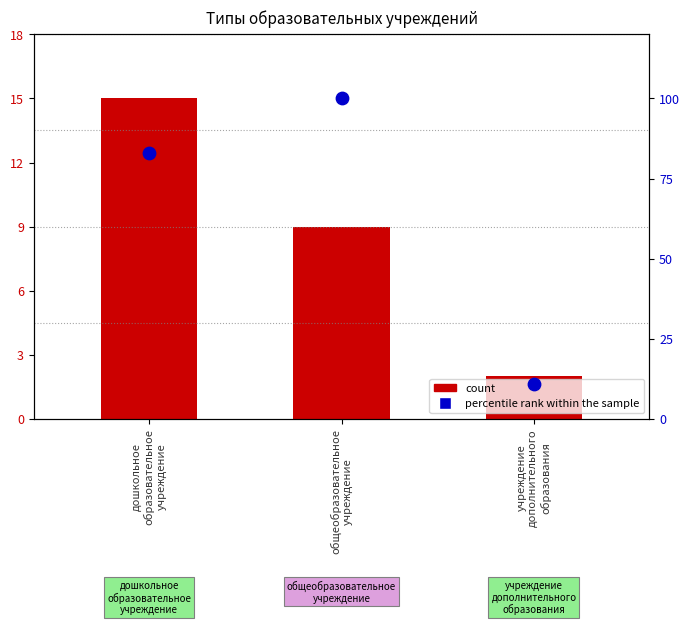

Which series has the largest total across all categories?

percentile rank within the sample